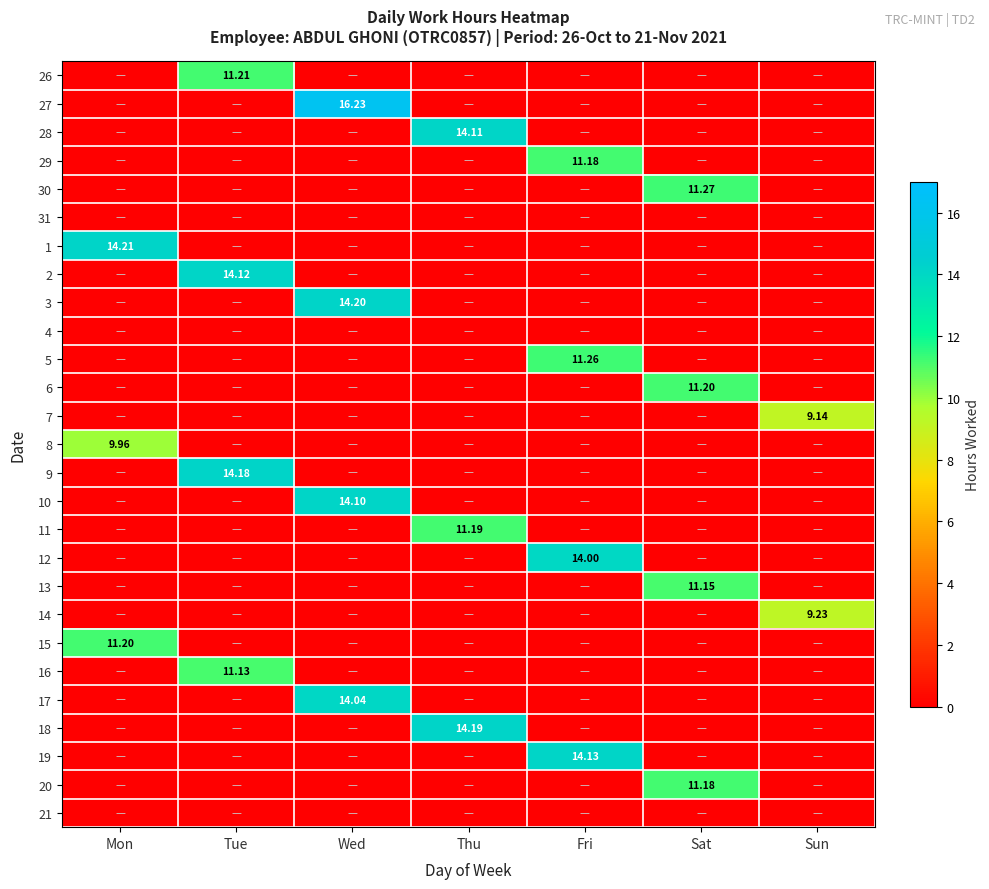

What is the difference between the highest and lowest values at Tue?

14.2